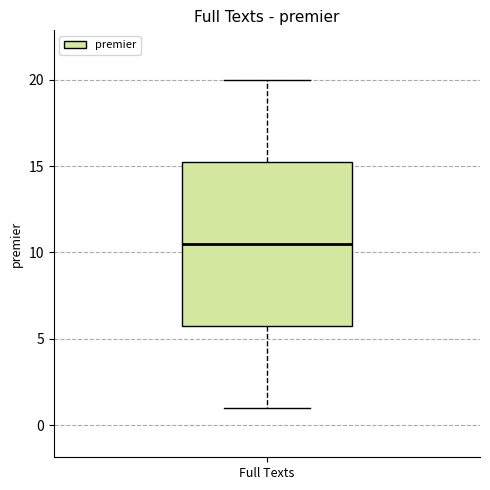

Transcribe this box plot: give where the median line is, the range the box spans, and where the two whiskers end, as read against the y-axis. The values are not printed on the chart, so give them approximately, as read against the axis.

median 10.5, box 6.0 to 15.5, whiskers 1.0 to 20.0